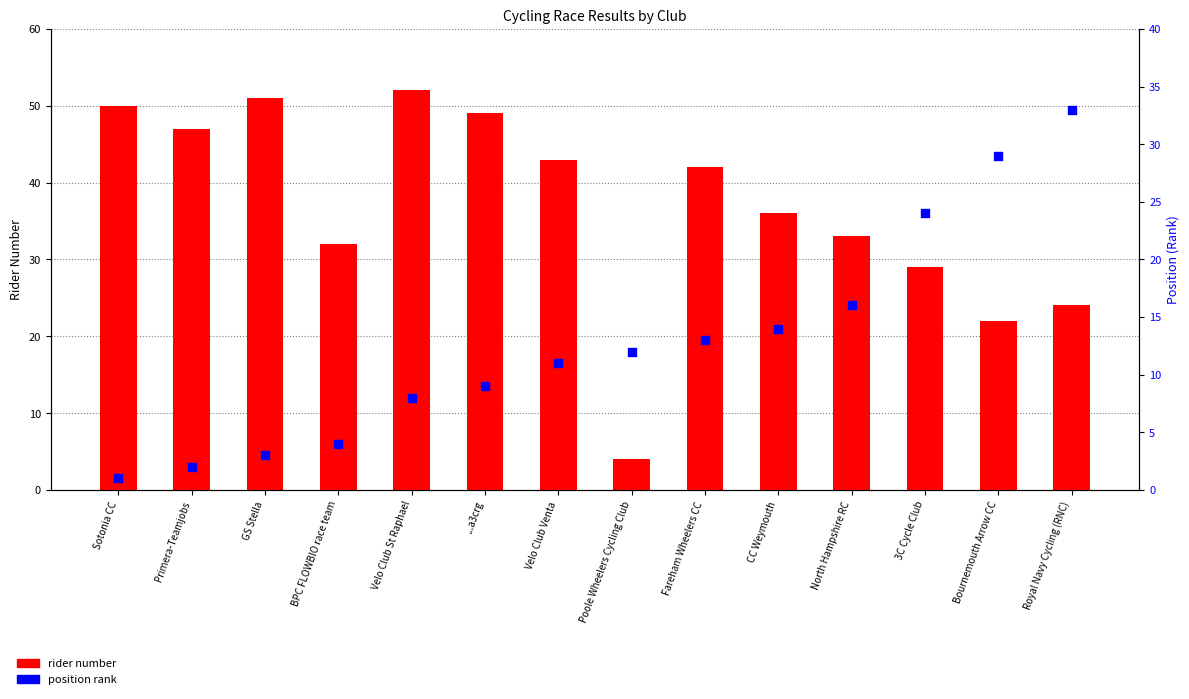

Which series has the largest Y range (max minus min)?

rider number